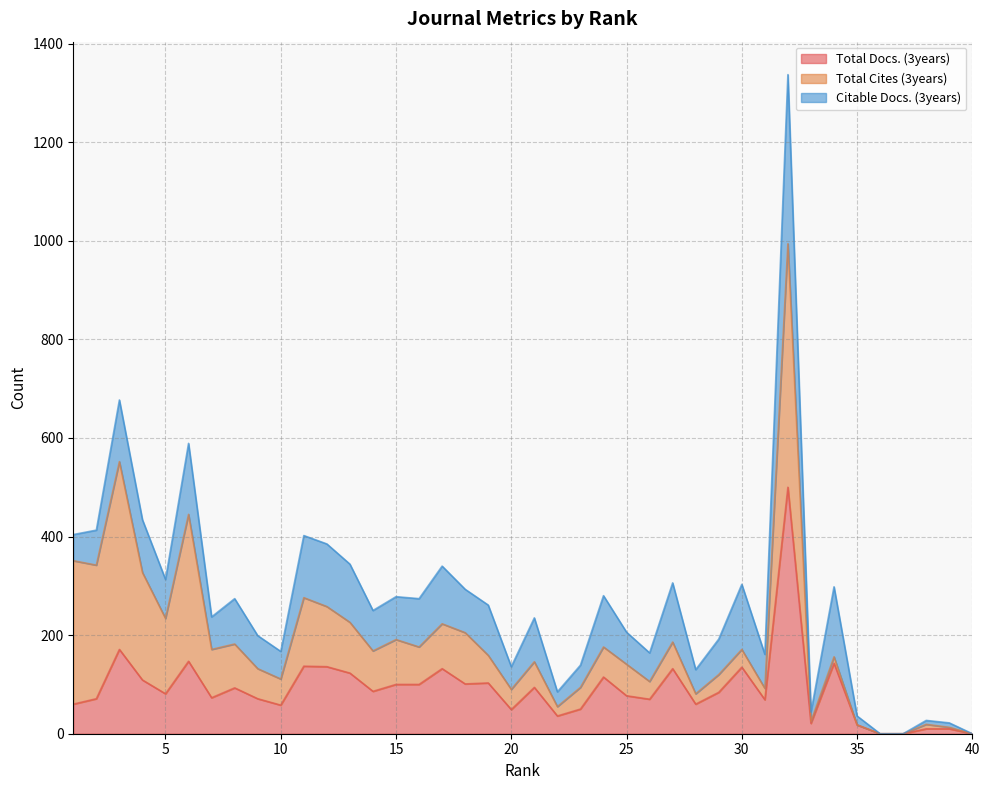

The Citable Docs. (3years) series shows 132 at 30. True or false?

True